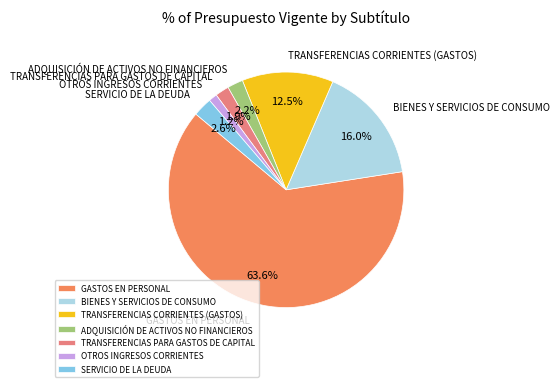

Count the number of slices in the pie.

7